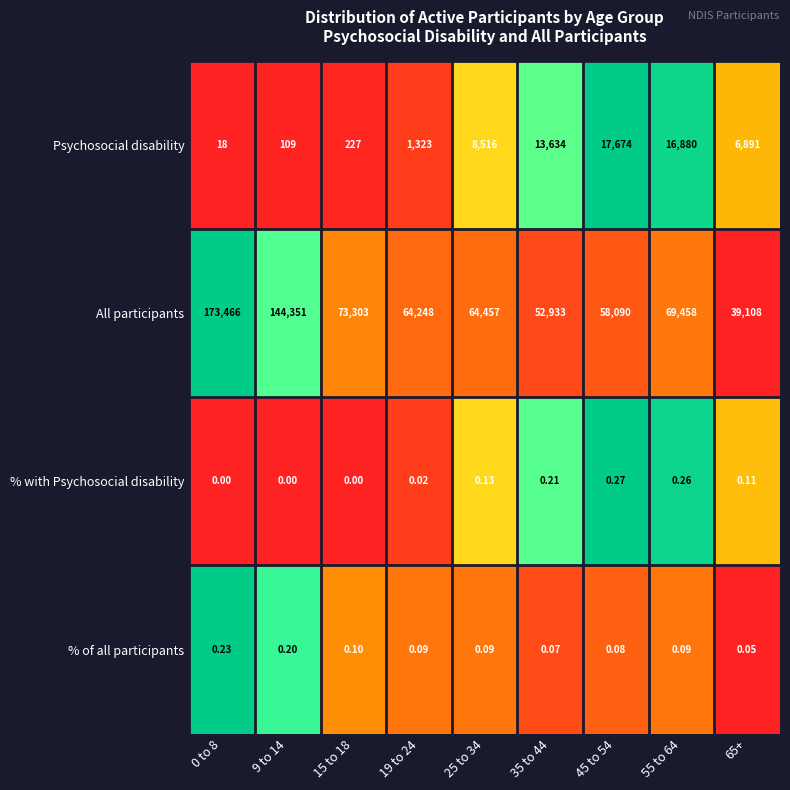

Is the value of % with Psychosocial disability at 45 to 54 greater than the value of All participants at 35 to 44?

No